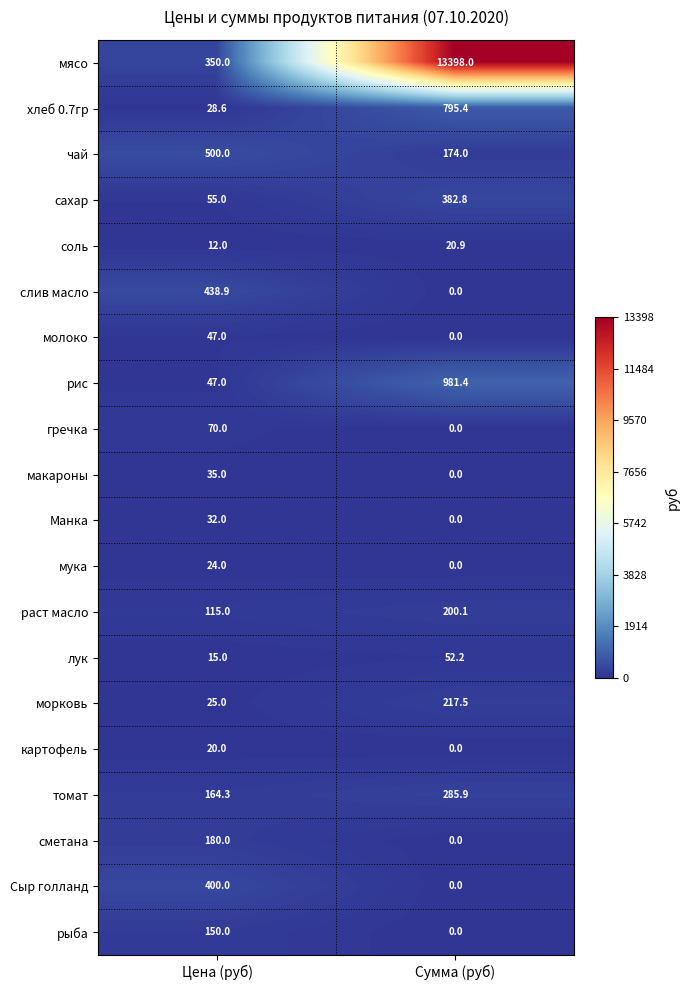

What is the sum of the молоко values at Цена (руб) and Сумма (руб)?

47.0